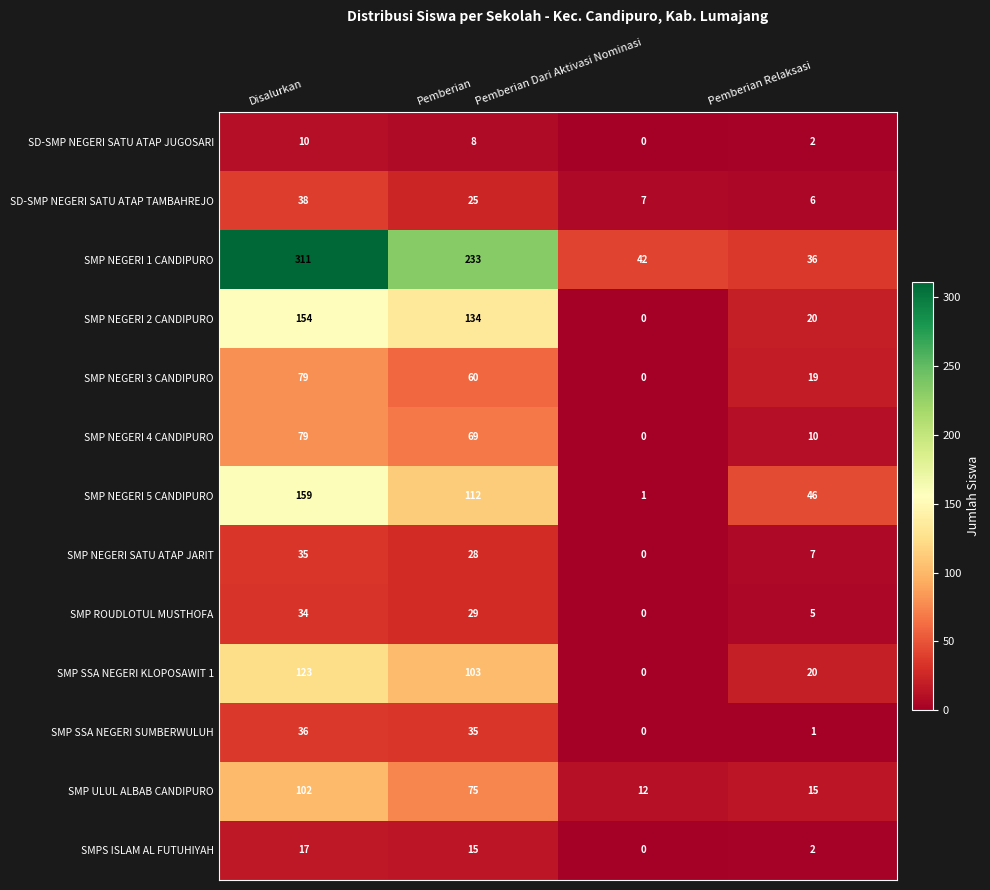

What is the difference between the maximum and minimum values in the SD-SMP NEGERI SATU ATAP JUGOSARI series?

10